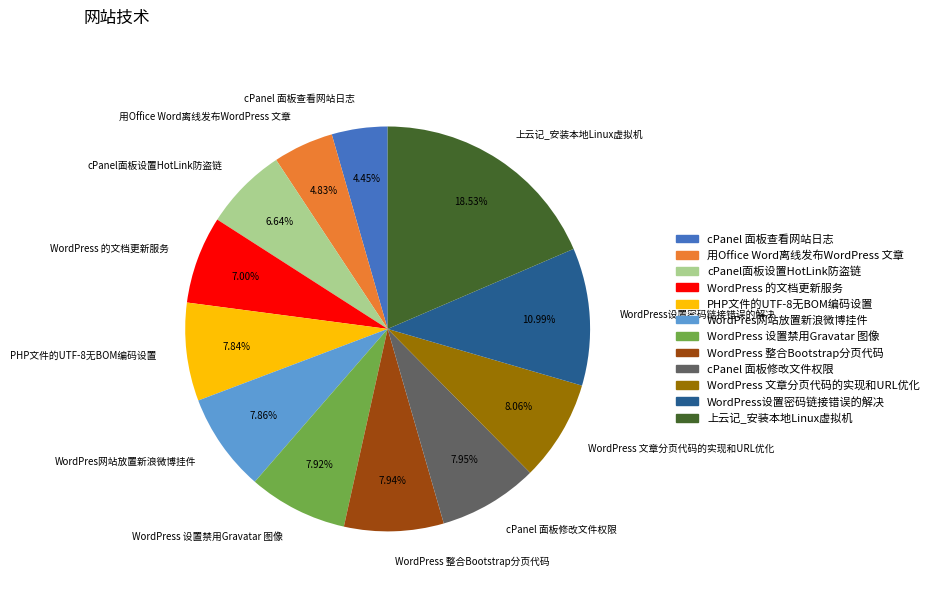

Combined, what portion of the pie is WordPress 整合Bootstrap分页代码 and WordPress 文章分页代码的实现和URL优化?

16.0%